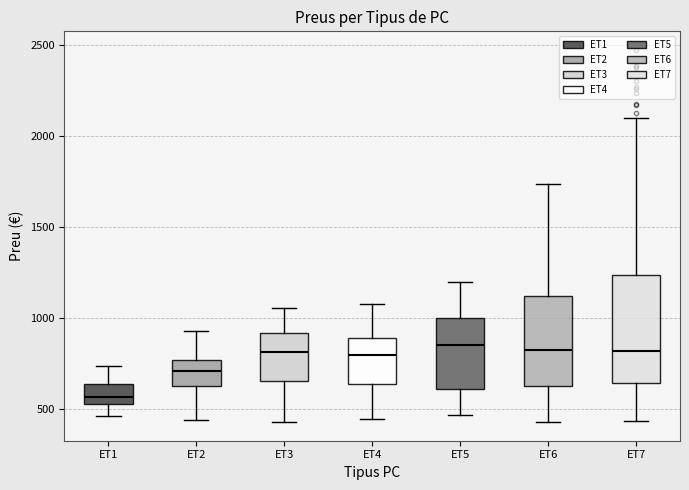

Reading left to right, transcribe this box plot: for each box, give where its median line is, the range the box spans, and where its two whiskers end, as read against the y-axis. The values are not printed on the chart, so give them approximately, as read against the axis.

ET1: median 550 (just above the box's lower edge), box 550 to 650, whiskers 450 to 750
ET2: median 700, box 600 to 750, whiskers 450 to 950
ET3: median 800, box 650 to 900, whiskers 450 to 1050
ET4: median 800, box 650 to 900, whiskers 450 to 1100
ET5: median 850, box 600 to 1000, whiskers 450 to 1200
ET6: median 800, box 650 to 1100, whiskers 450 to 1750
ET7: median 800, box 650 to 1250, whiskers 450 to 2100